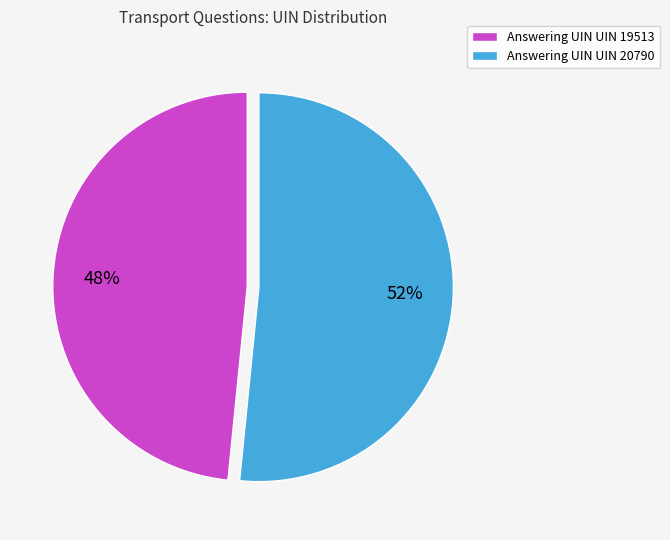

To the nearest percent, what is the combined percentage of Answering UIN UIN 19513 and Answering UIN UIN 20790?

100%